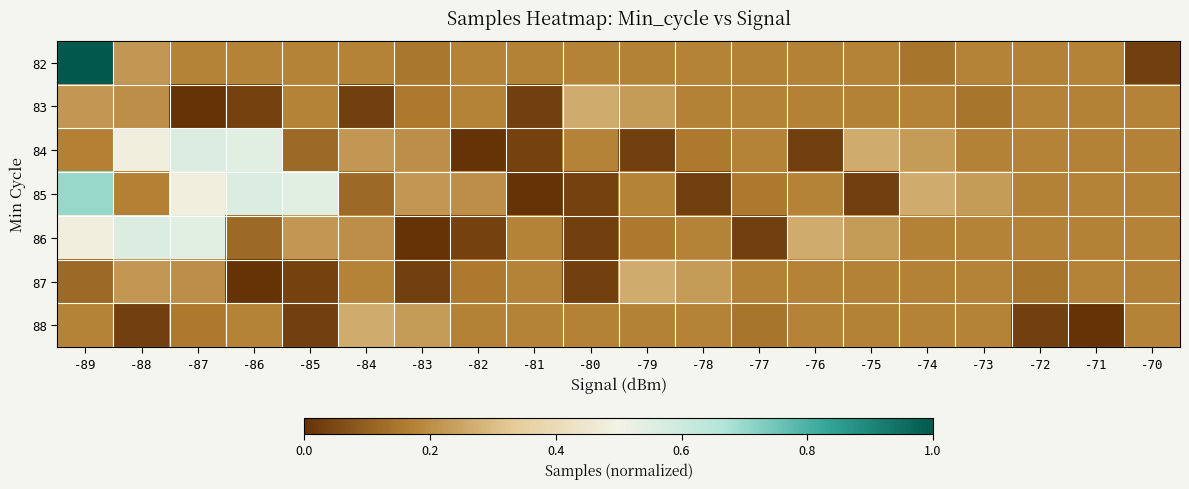

Count the number of categories in the chart.

20